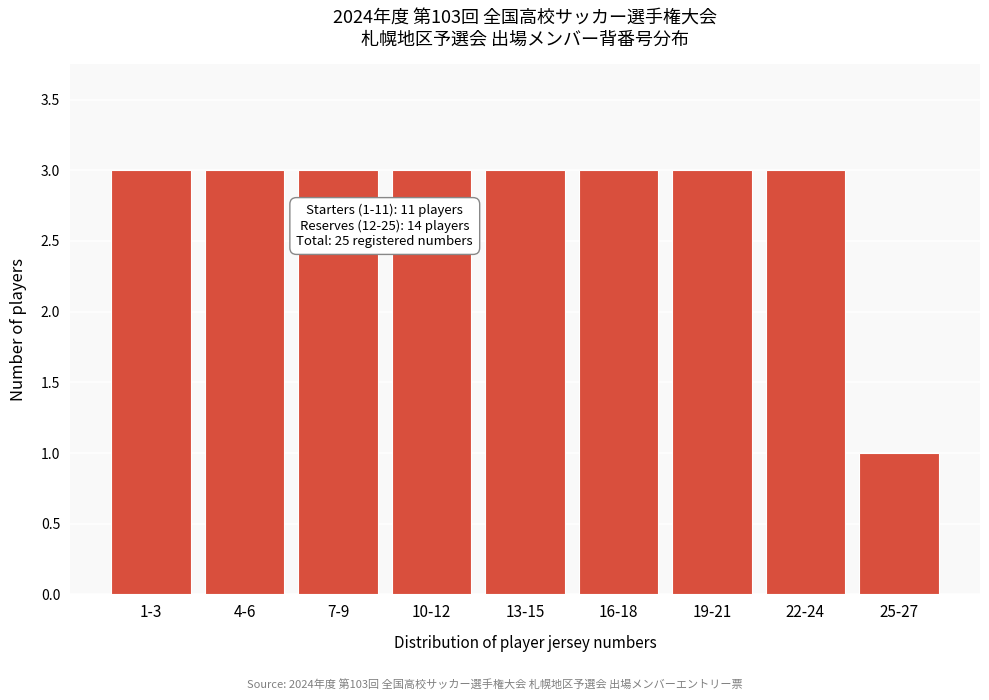

Reading left to right, what are all the values shown in this chart?

3	3	3	3	3	3	3	3	1